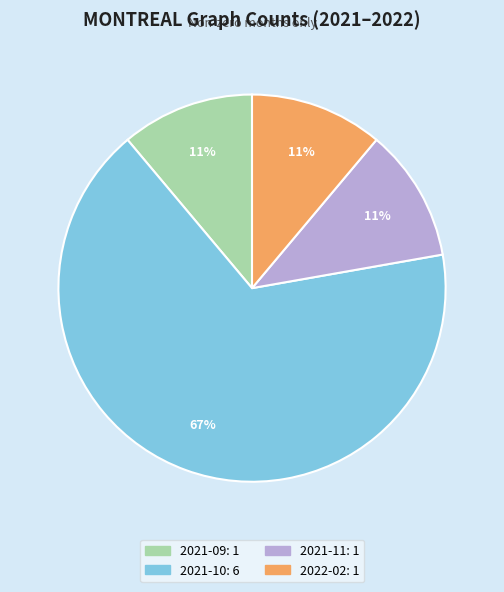

The 2021-11 slice represents 11% of the pie. True or false?

True